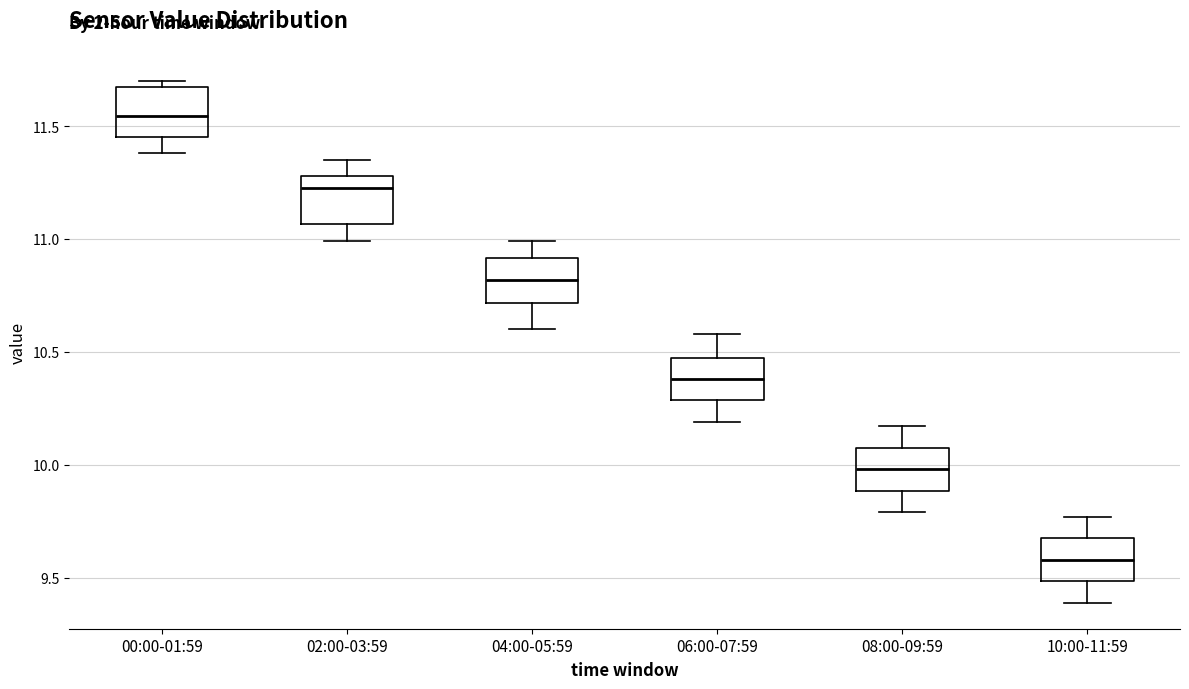

Reading left to right, read every box against the y-axis: the position of its median line, the range the box covers, and the ends of its whiskers. The values are not printed on the chart, so give them approximately, as read against the axis.

00:00-01:59: median 11.55, box 11.45 to 11.65, whiskers 11.40 to 11.70
02:00-03:59: median 11.25, box 11.05 to 11.30, whiskers 11.00 to 11.35
04:00-05:59: median 10.80, box 10.70 to 10.90, whiskers 10.60 to 11.00
06:00-07:59: median 10.40, box 10.30 to 10.50, whiskers 10.20 to 10.60
08:00-09:59: median 10.00, box 9.90 to 10.10, whiskers 9.80 to 10.15
10:00-11:59: median 9.60, box 9.50 to 9.70, whiskers 9.40 to 9.75